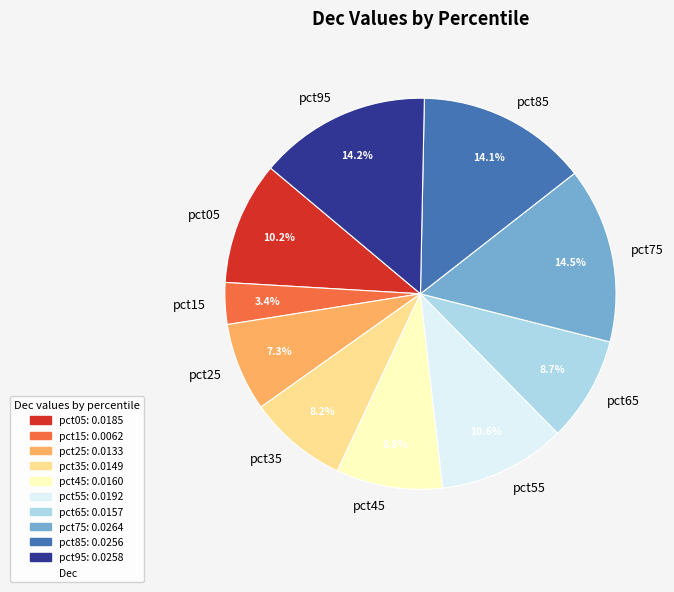

Combined, do pct35 and pct65 account for over 50%?

No